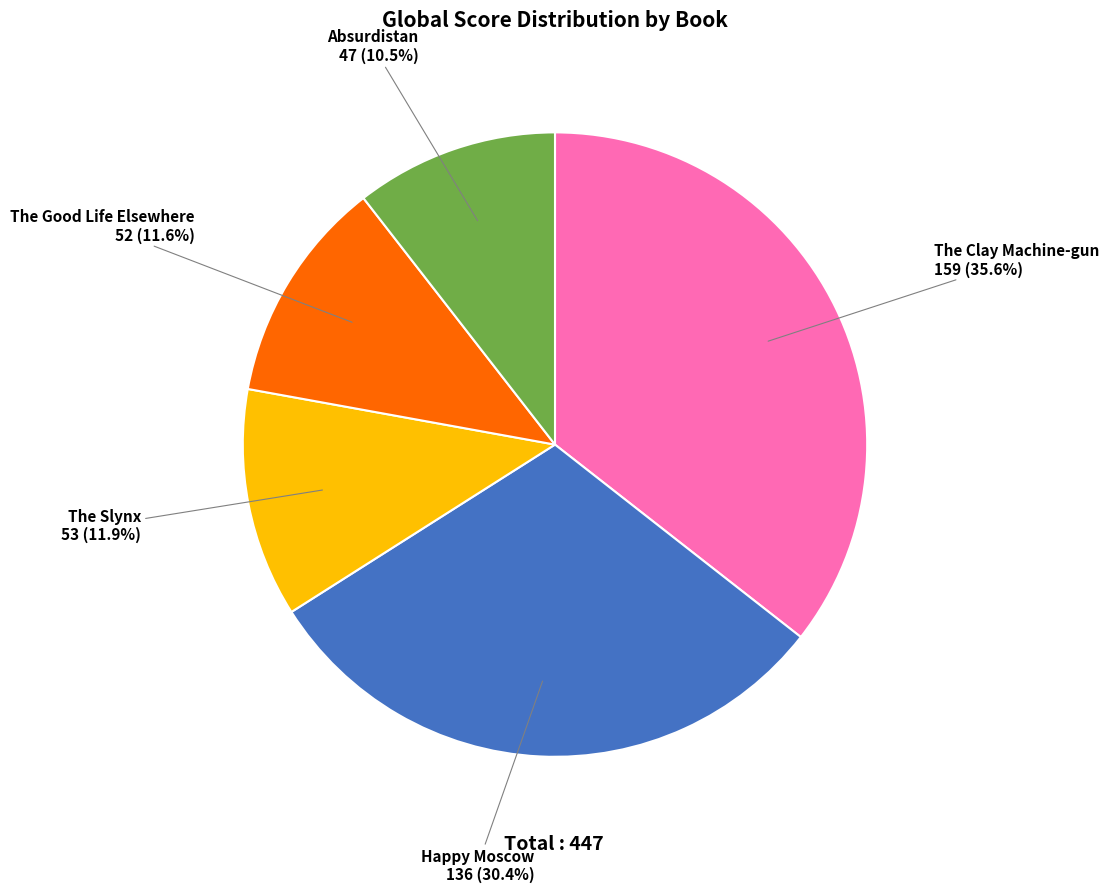

How many segments does this pie chart have?

5